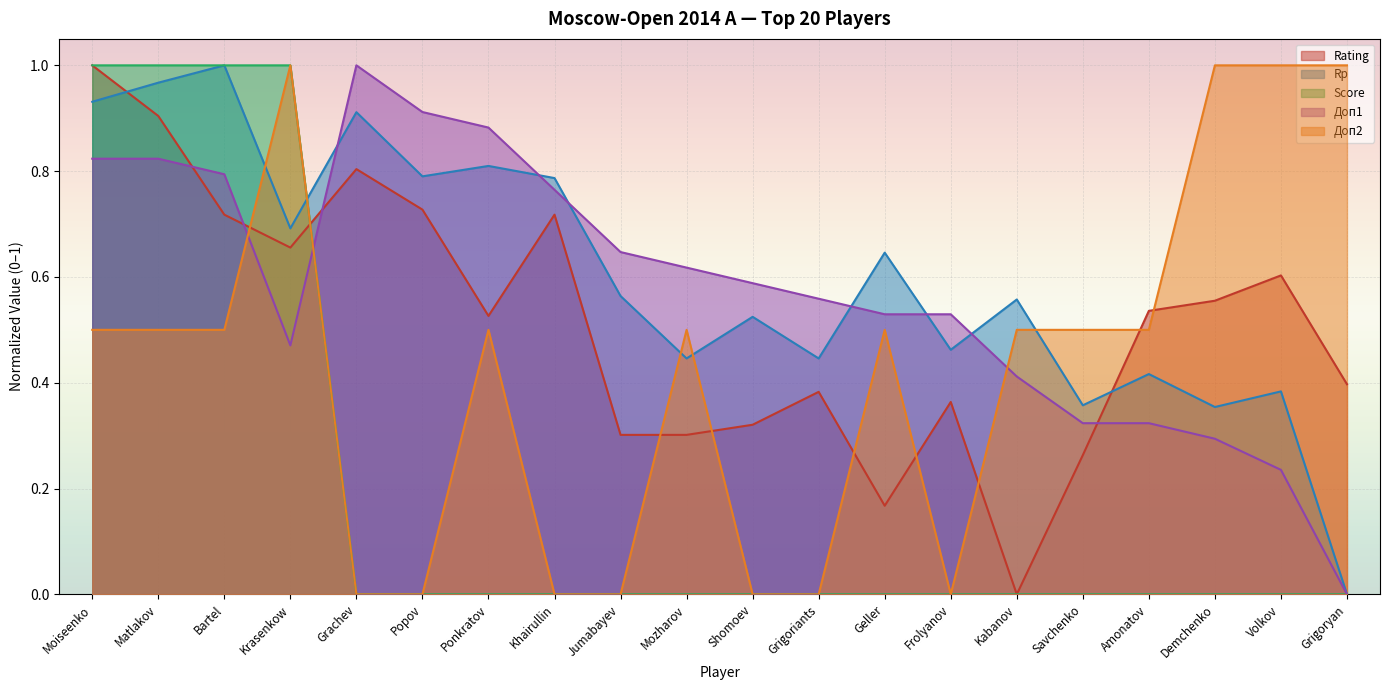

How many positive values does the Rp series have?

19